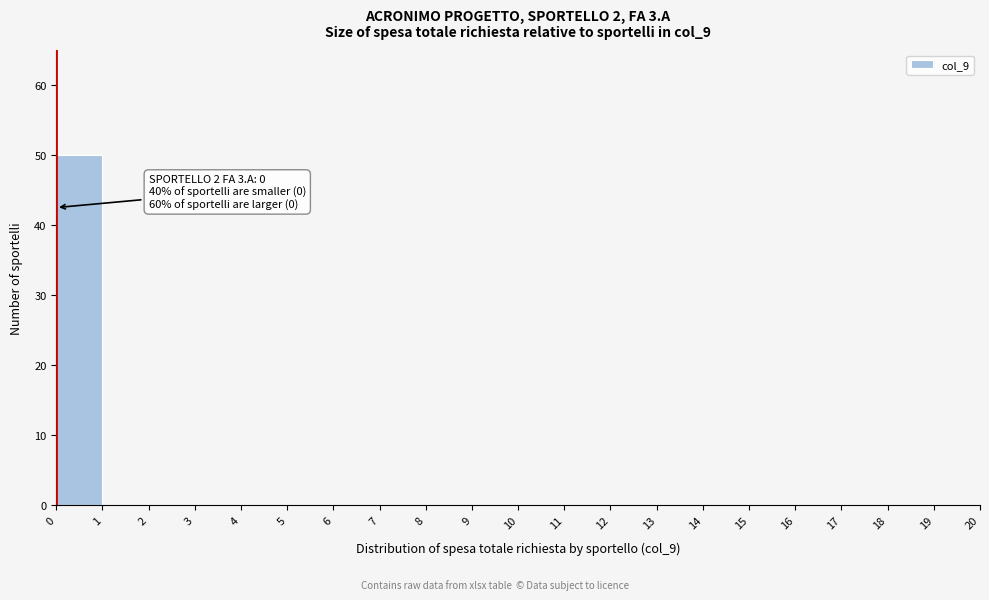

Which range on the x-axis has the tallest bar?

0 to 1